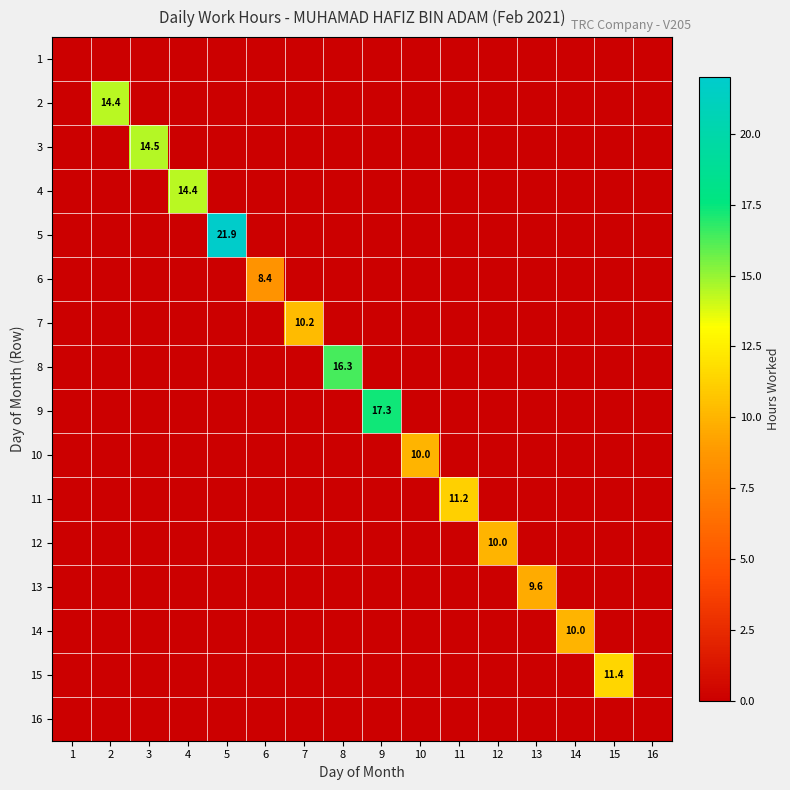

How many values in the 13 series exceed 0?

1